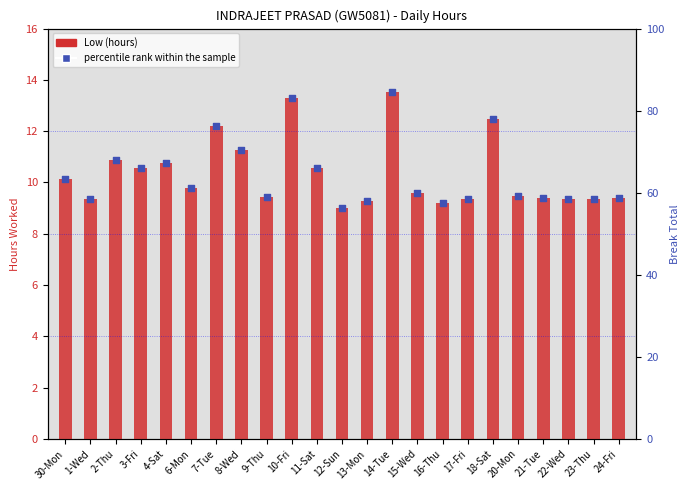

Which series contains the highest Y value?

percentile rank within the sample